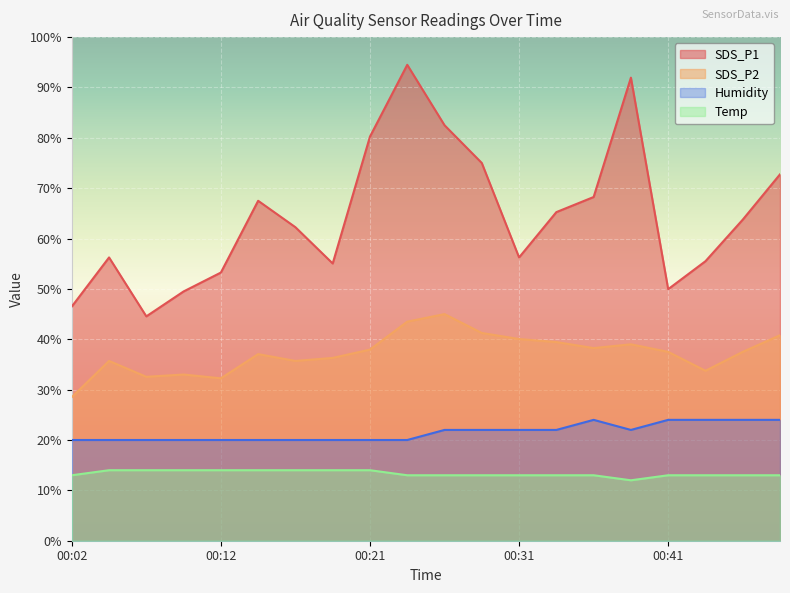

Is the value of Humidity at 00:21 greater than the value of Temp at 00:43?

Yes